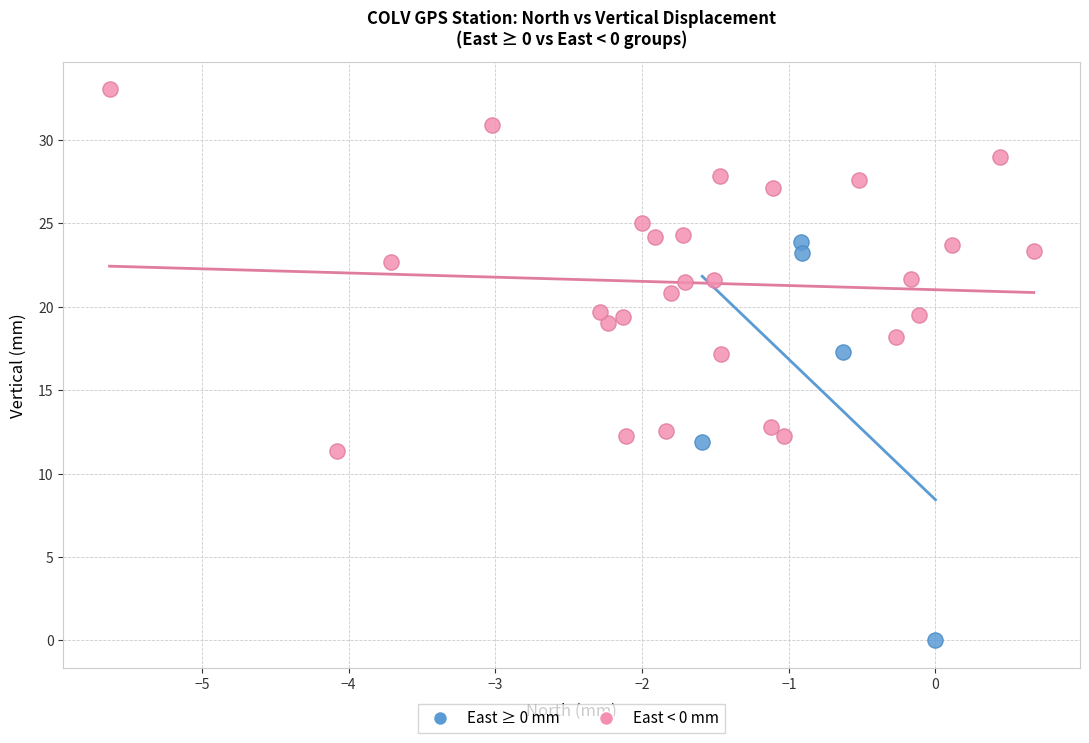

Which series contains the highest Y value?

East < 0 mm